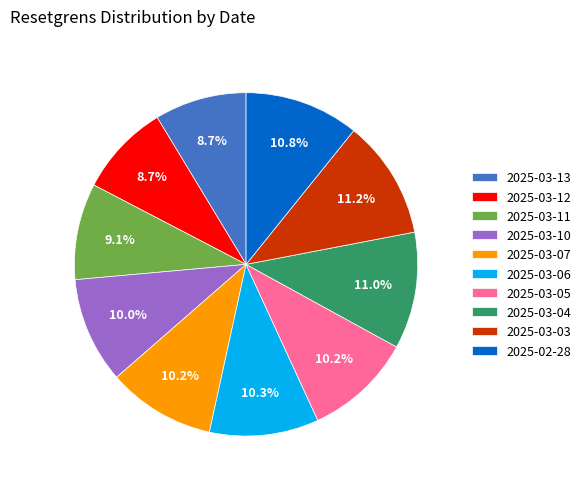

What is the ratio of the value at 2025-03-10 to the value at 2025-03-03?

0.9